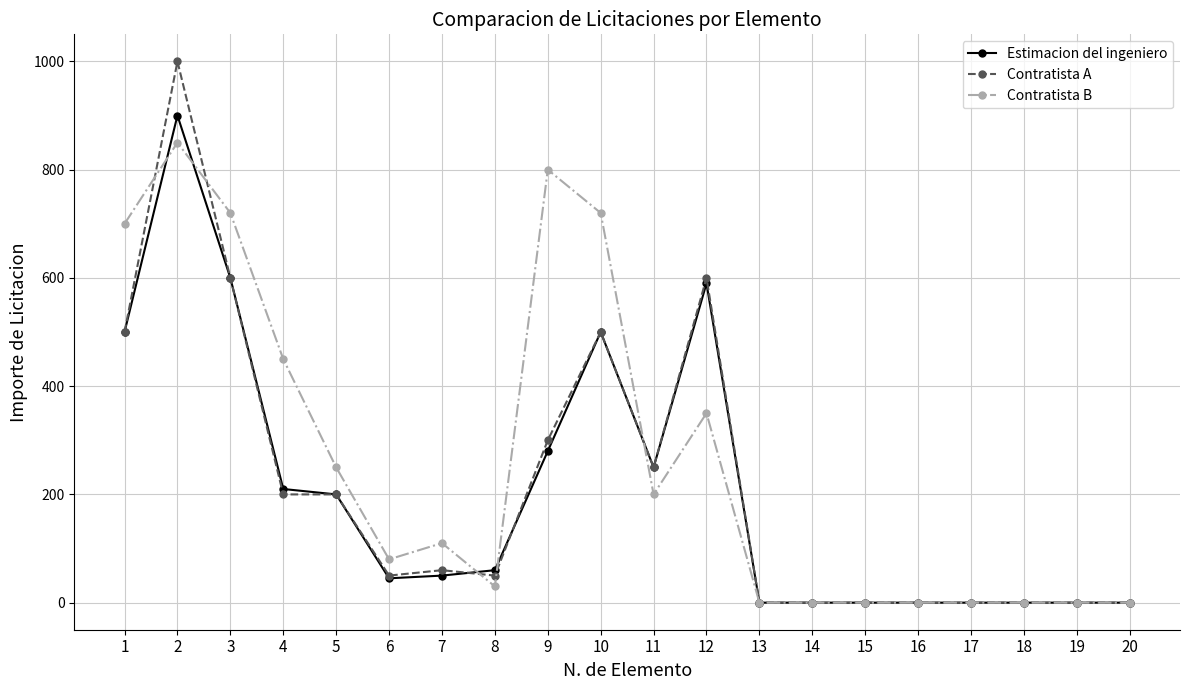

Where is the first local maximum for Contratista B?

2